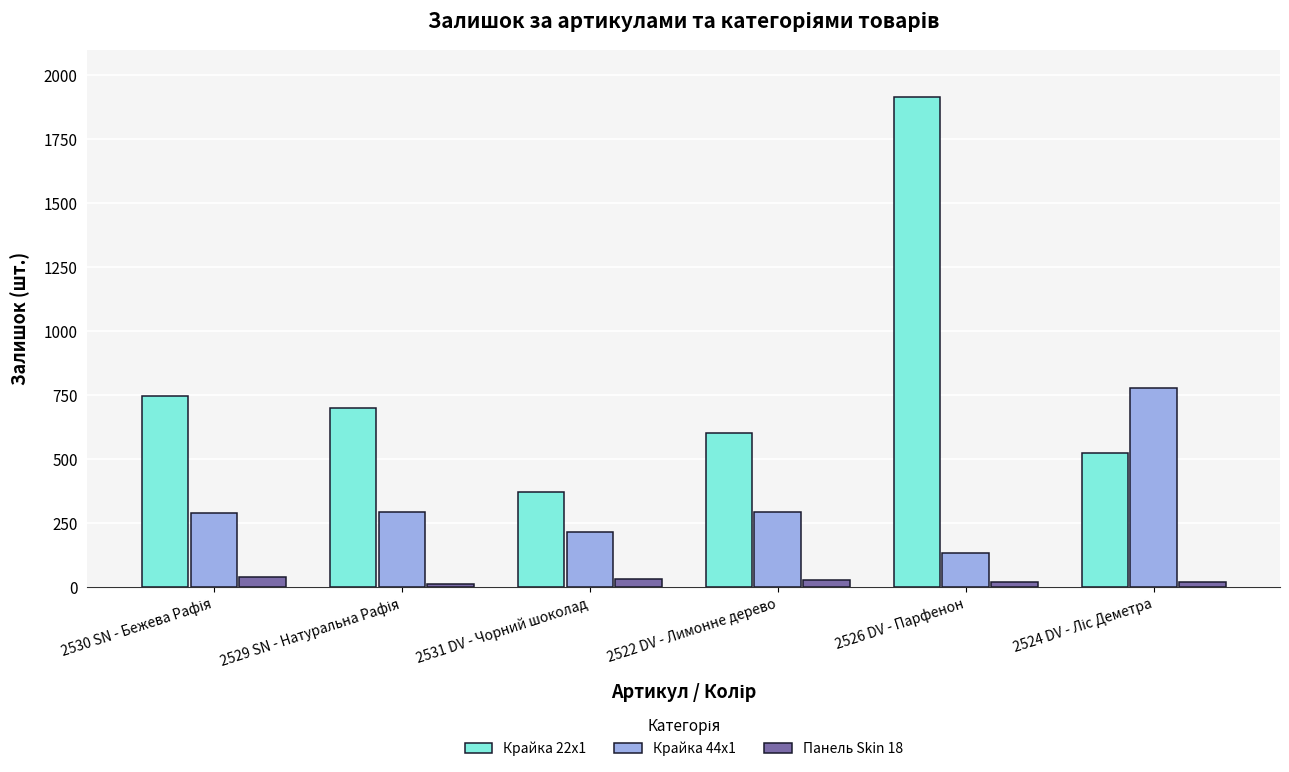

Read the Панель Skin 18 value at 2526 DV - Парфенон, to the nearest 10.

20